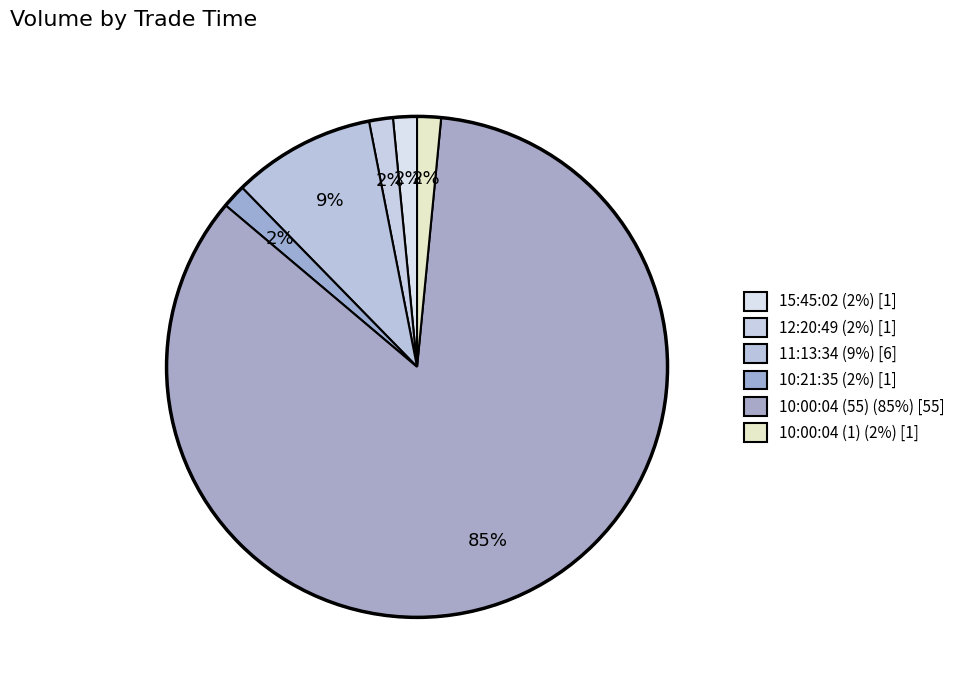

How many slices are in this pie chart?

6